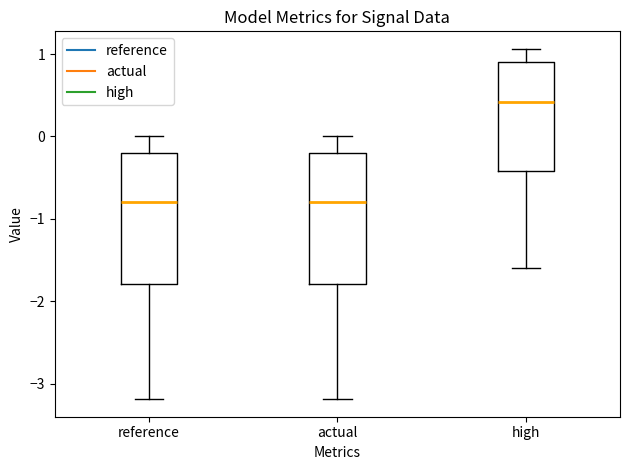

Where is the lower edge of the box for reference on the y-axis? The values are not printed on the chart, so give them approximately, as read against the axis.

-1.8